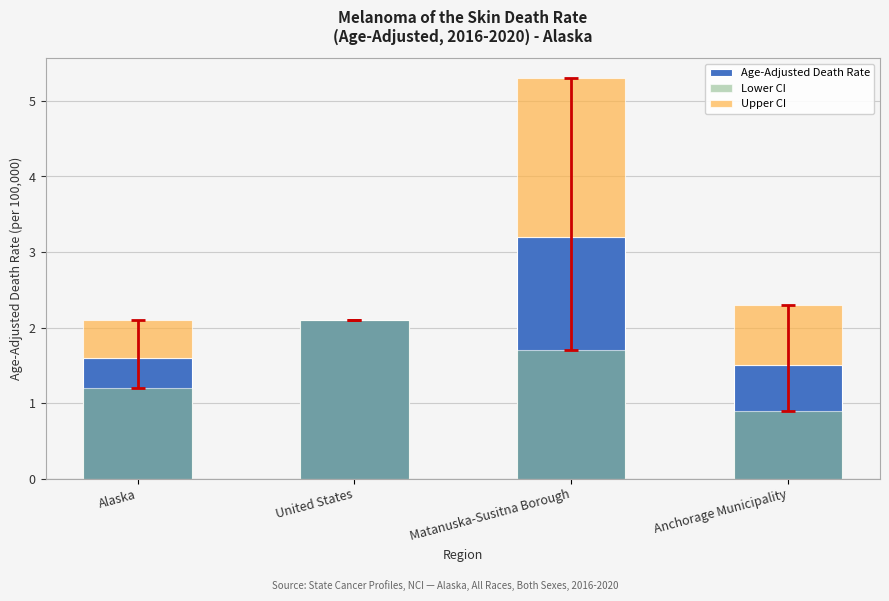

Reading left to right, what are all the values shown in this chart?

Age-Adjusted Death Rate: Alaska=1.6	United States=2.1	Matanuska-Susitna Borough=3.2	Anchorage Municipality=1.5
Lower CI: Alaska=1.2	United States=2.1	Matanuska-Susitna Borough=1.7	Anchorage Municipality=0.9
Upper CI: Alaska=0.5	United States=0.0	Matanuska-Susitna Borough=2.1	Anchorage Municipality=0.8